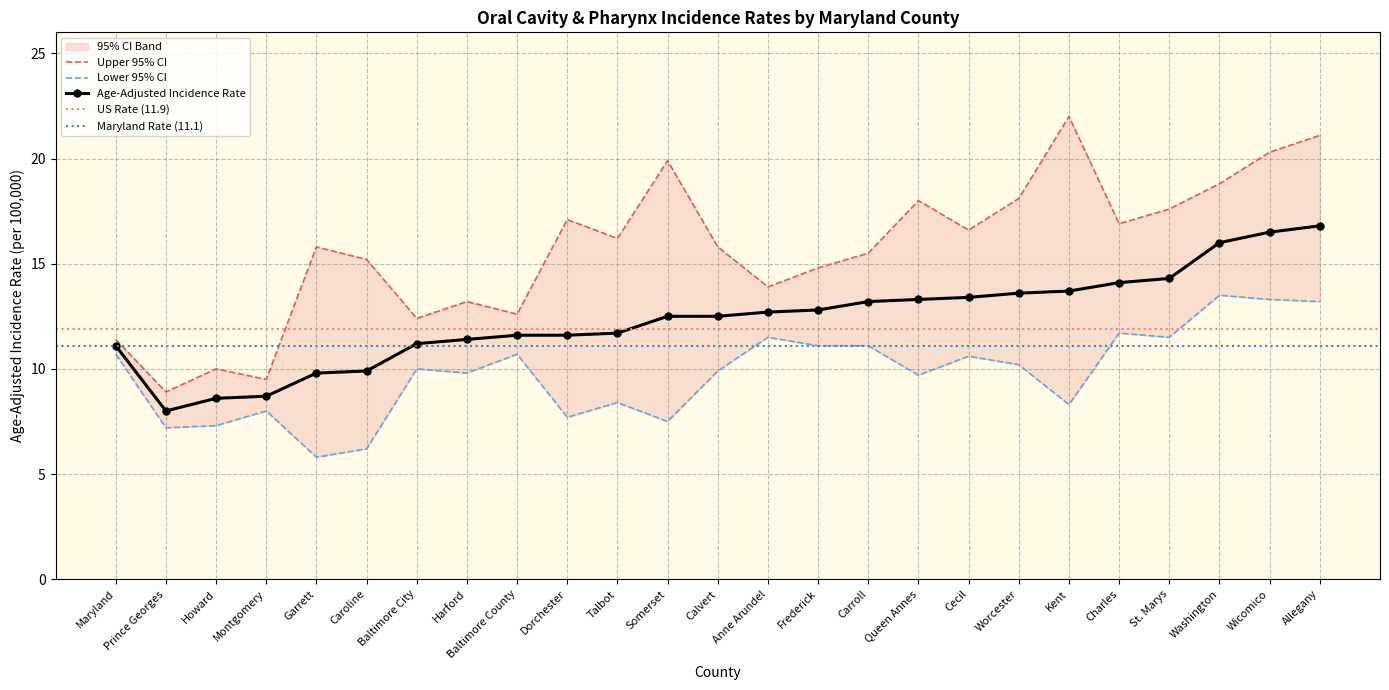

What is the label of the 2nd point from the left?

Prince Georges